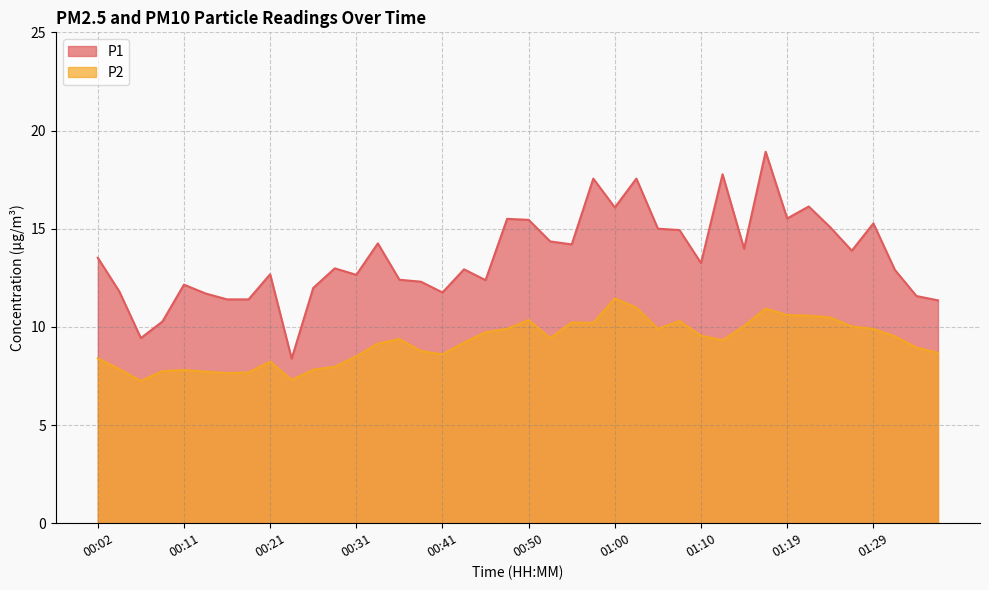

Is it true that P2 equals 2.4 at 01:19?

False